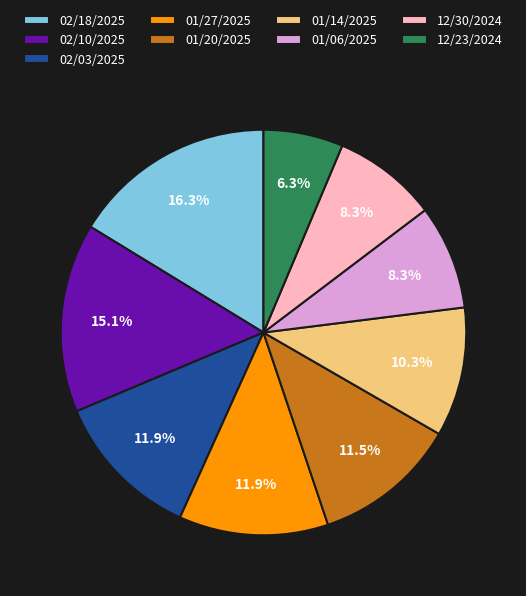

Which slice is the smallest?

12/23/2024